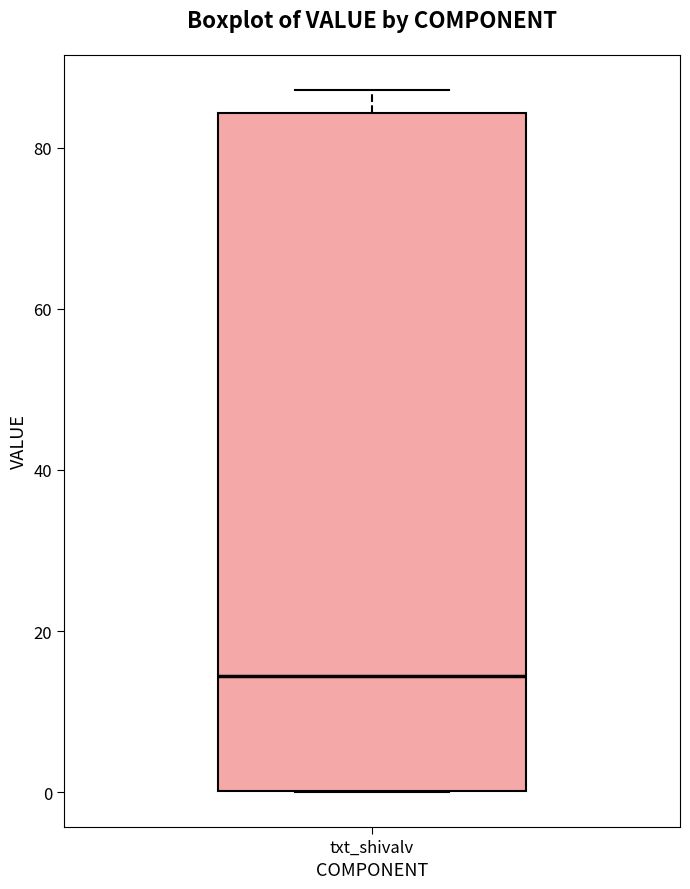

Transcribe this box plot: give where the median line is, the range the box spans, and where the two whiskers end, as read against the y-axis. The values are not printed on the chart, so give them approximately, as read against the axis.

median 14, box 0 to 84, whiskers 0 to 88